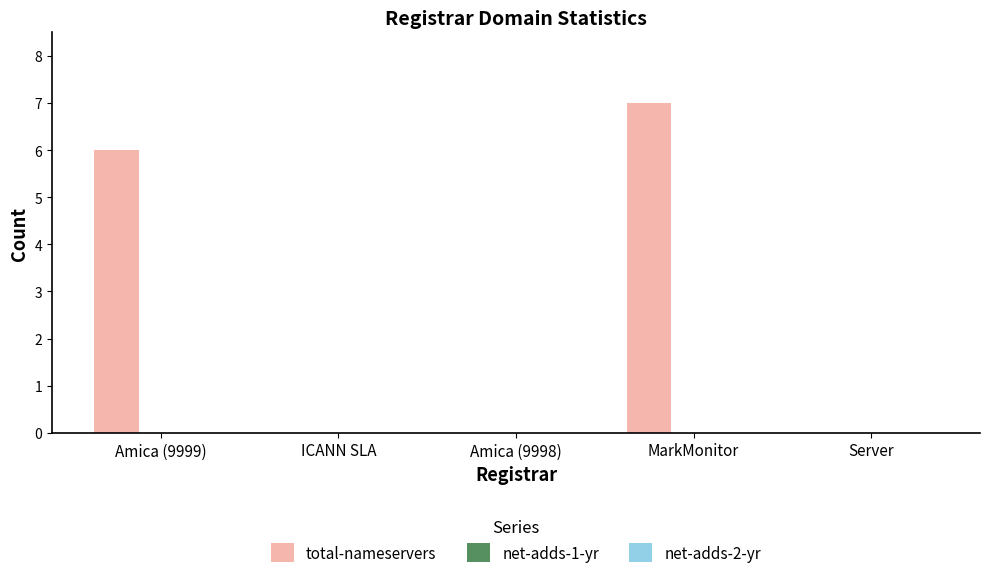

What is the sum of all values?

13